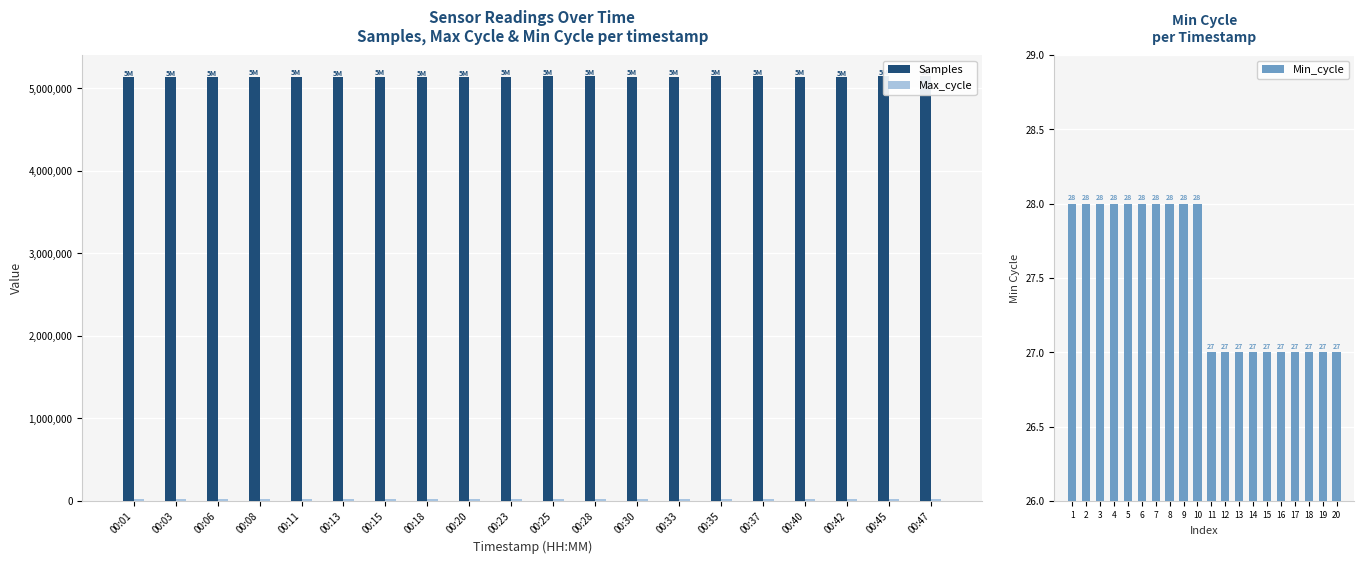

What are all the series names shown in the legend?

Samples, Max_cycle, Min_cycle